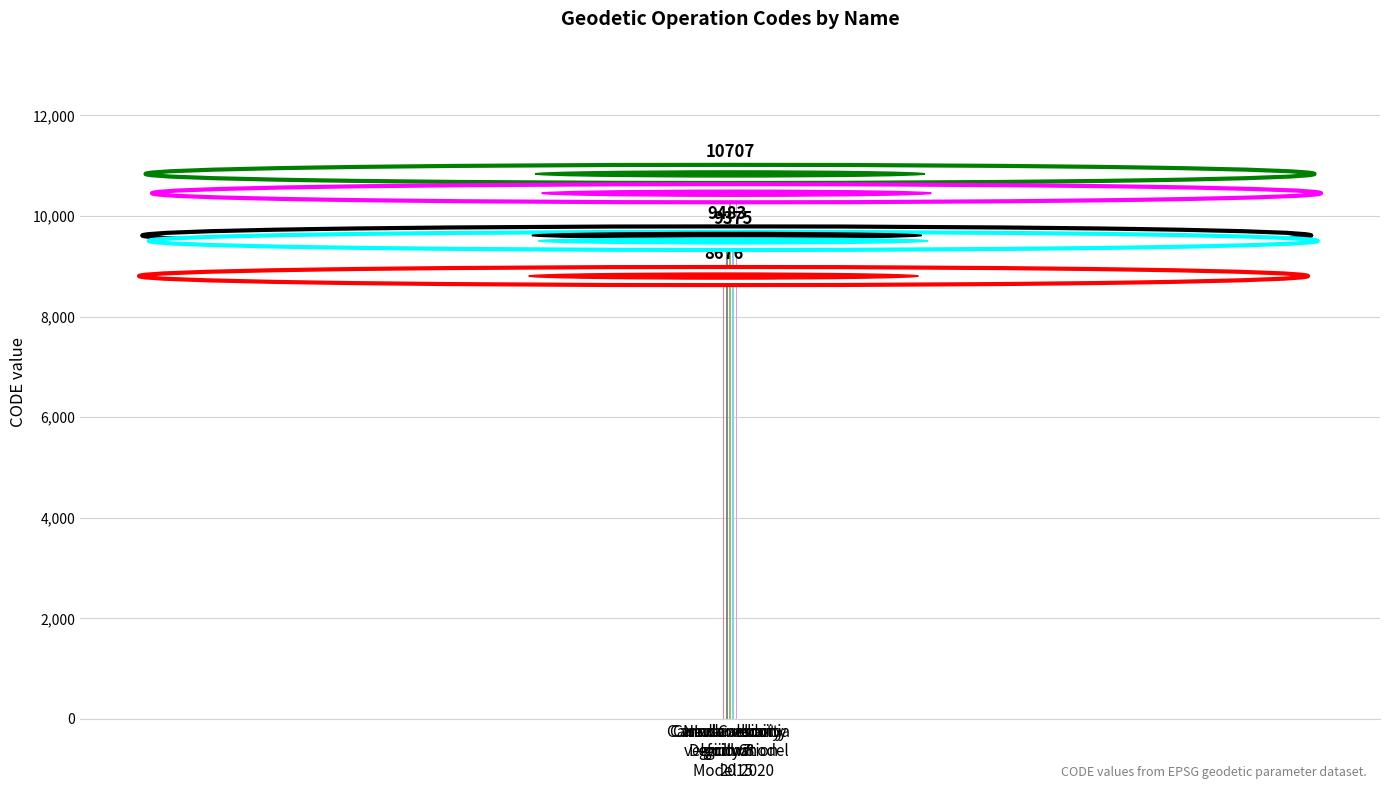

What is the minimum value shown in the chart?

8676